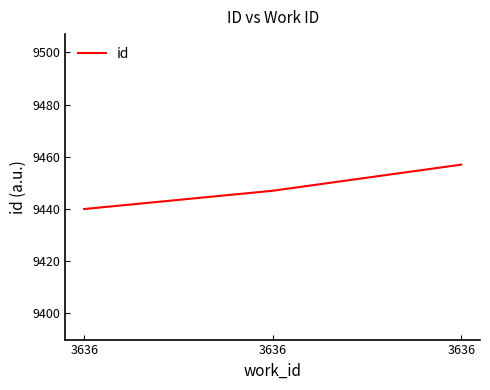

Does the chart display data point markers on the line(s)?

No